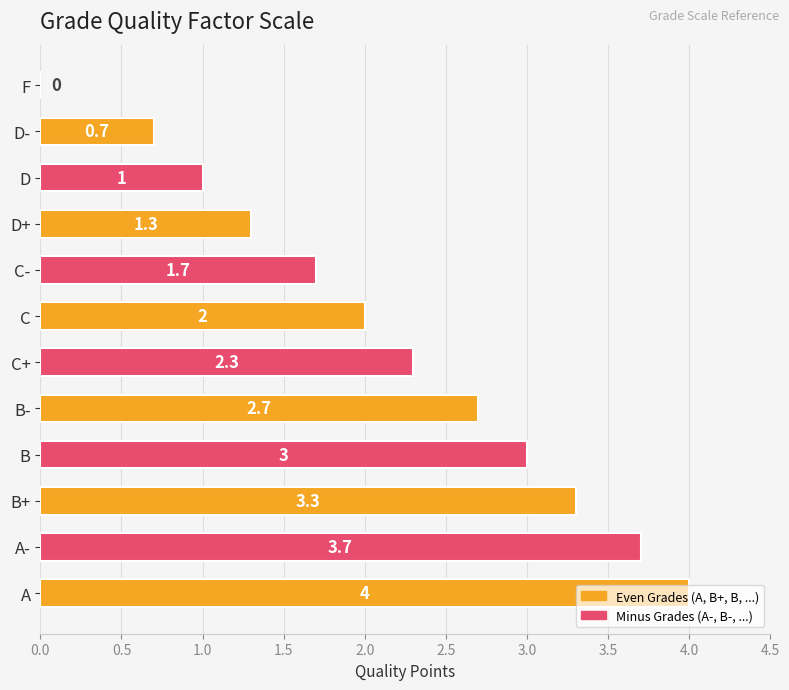

What is the sum of all values?

25.7